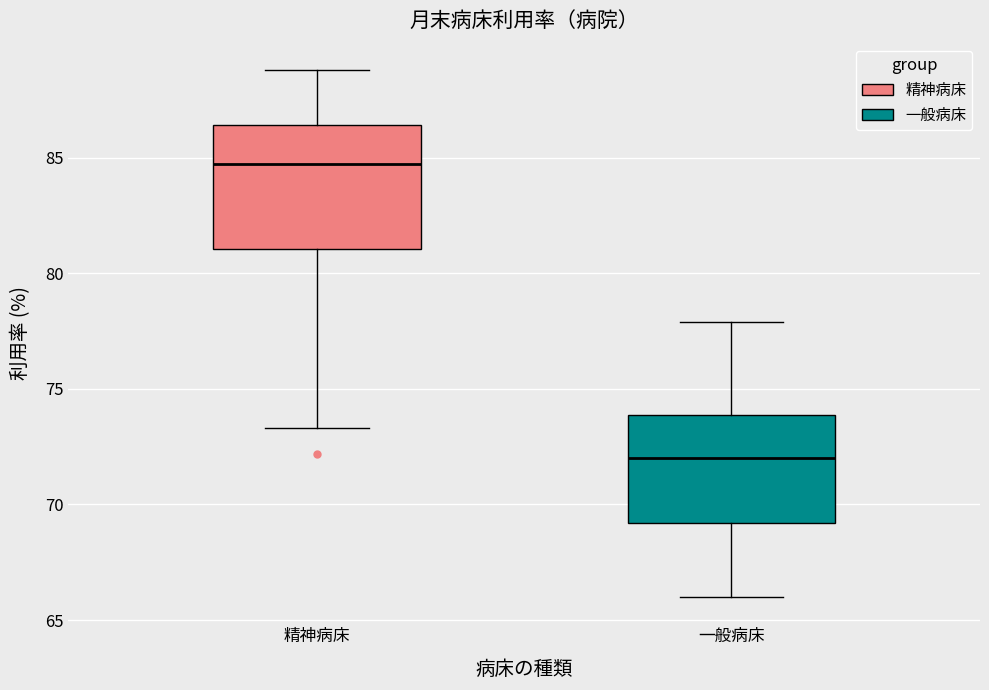

Reading left to right, transcribe this box plot: for each box, give where its median line is, the range the box spans, and where its two whiskers end, as read against the y-axis. The values are not printed on the chart, so give them approximately, as read against the axis.

精神病床: median 85.0, box 81.0 to 86.5, whiskers 73.5 to 89.0
一般病床: median 72.0, box 69.0 to 74.0, whiskers 66.0 to 78.0